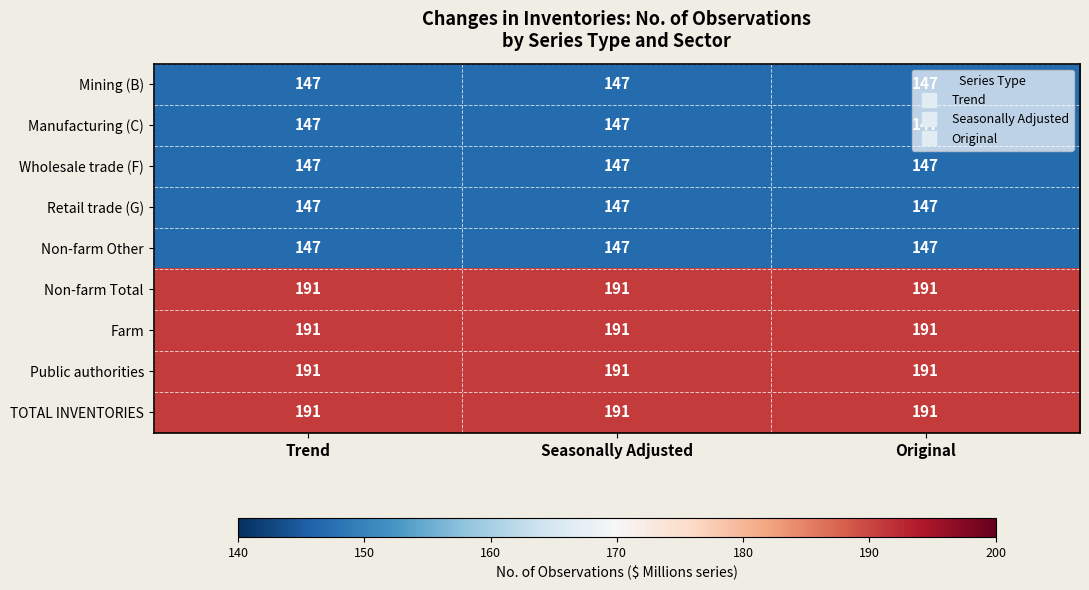

What is the sum of all Manufacturing (C) values?

441